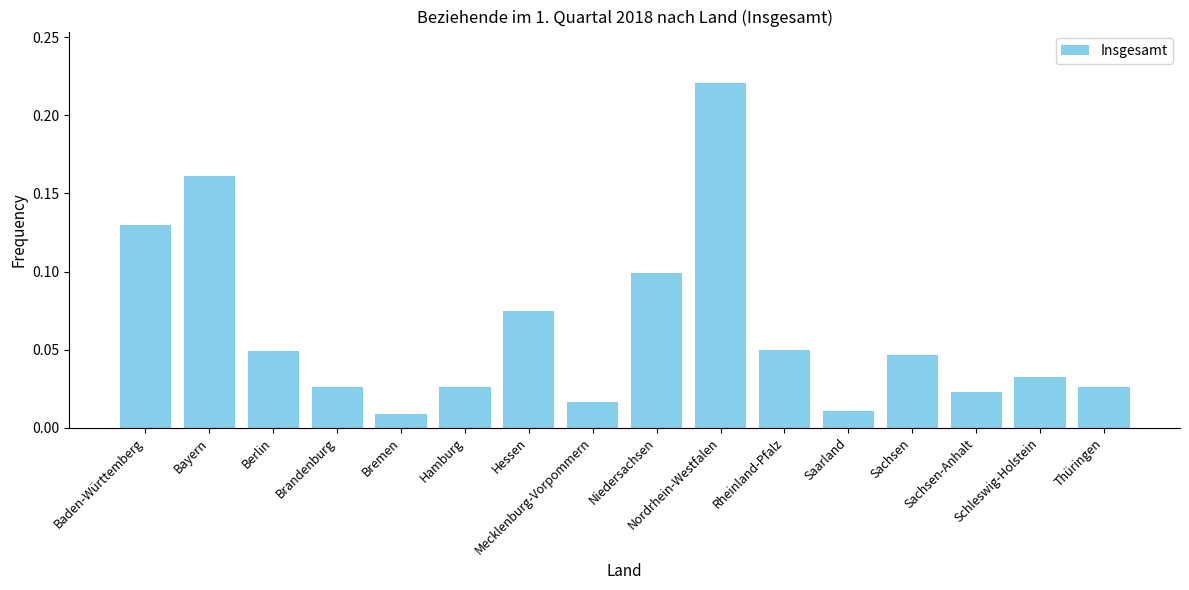

How many bars are there in total?

16